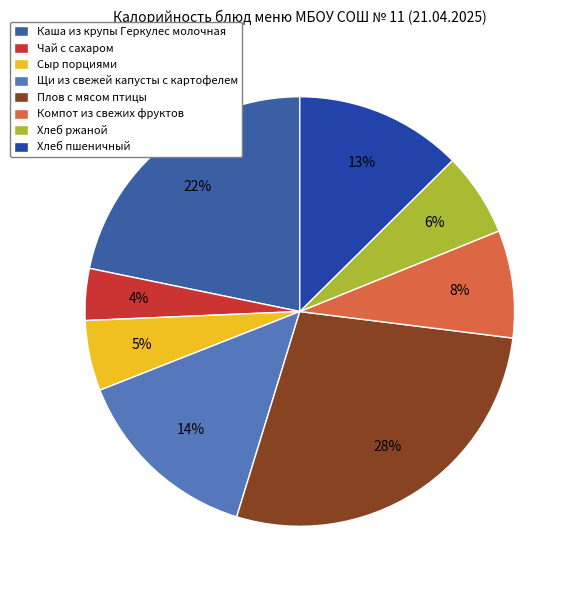

Is it true that Компот из свежих фруктов is 8% of the pie?

True